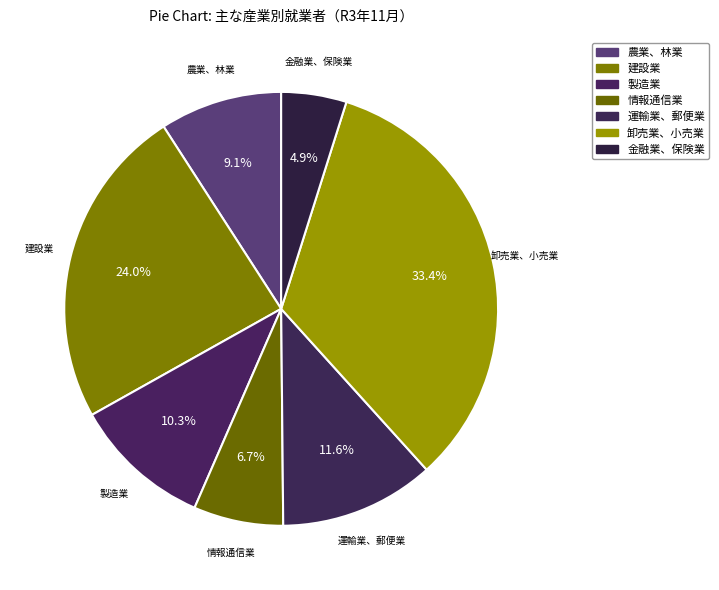

How many slices are in this pie chart?

7